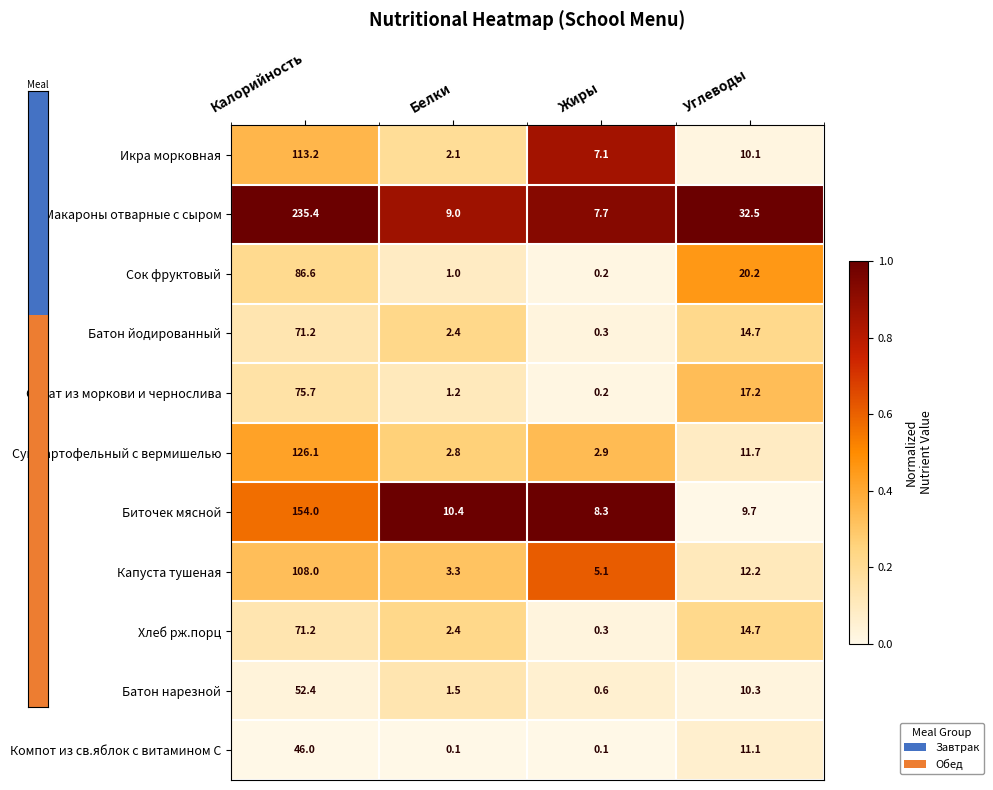

How many distinct data groups are displayed?

11